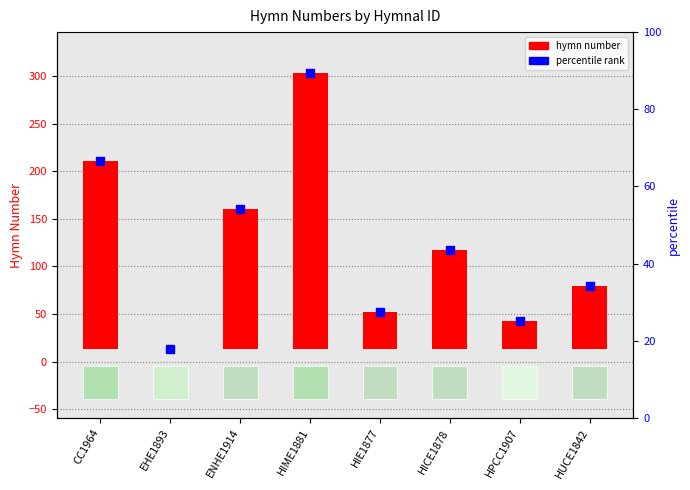

What is the change in value from ENHE1914 to HIE1877?

-108